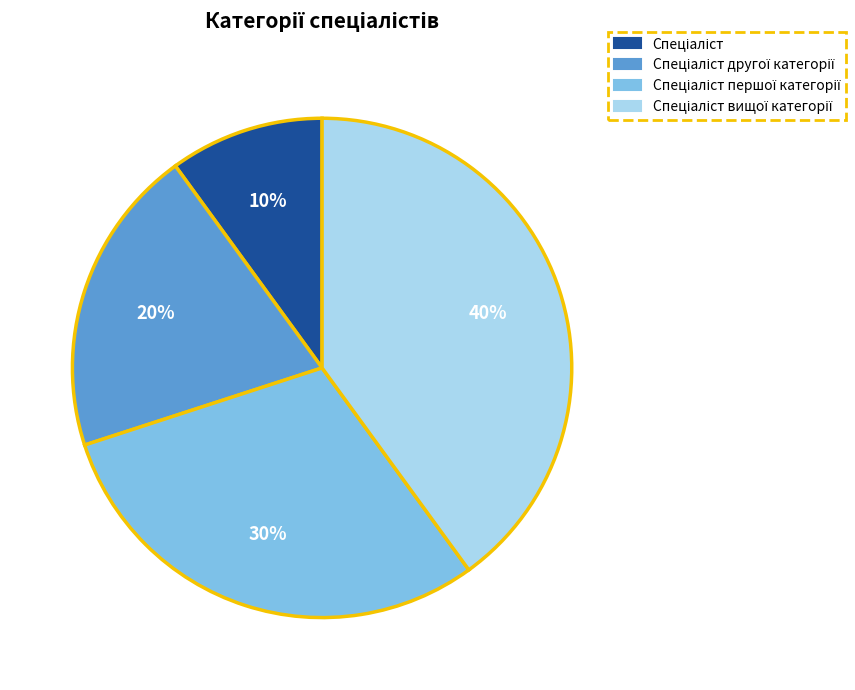

To the nearest percent, what is the difference between the largest and smallest slice percentages?

30%